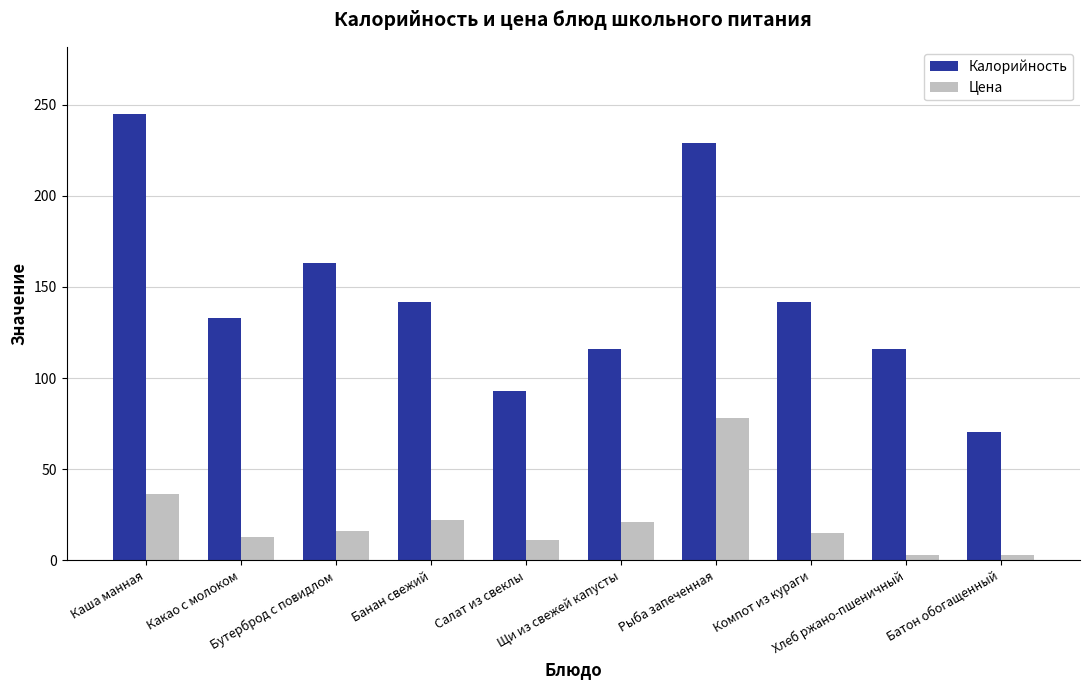

What is the average value of the Калорийность series?

144.9